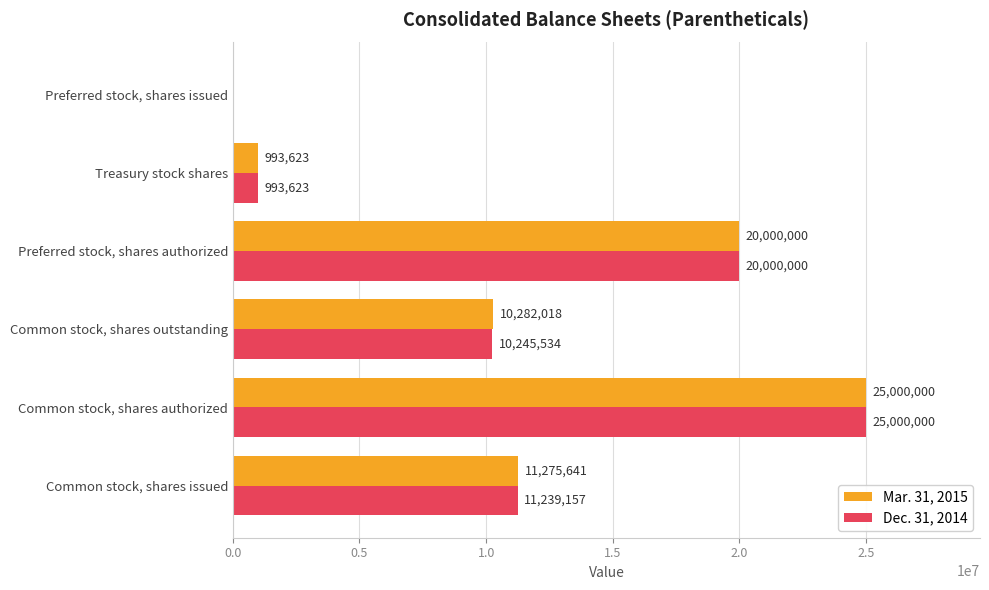

What is the sum of the Mar. 31, 2015 values at Common stock, shares outstanding and Common stock, shares authorized?

35282018